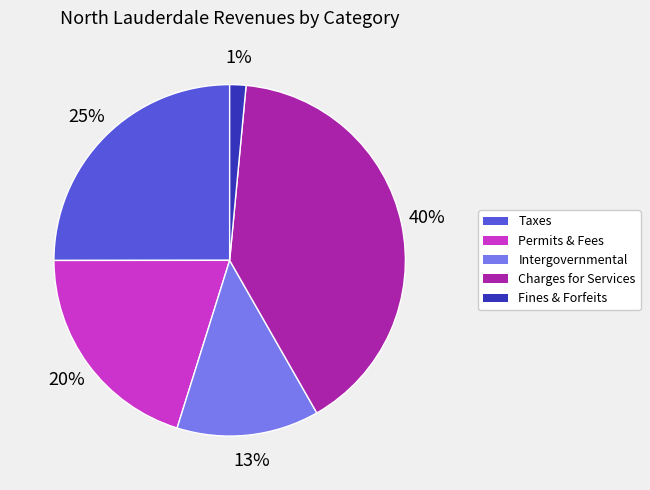

Is there a majority slice in this chart?

No